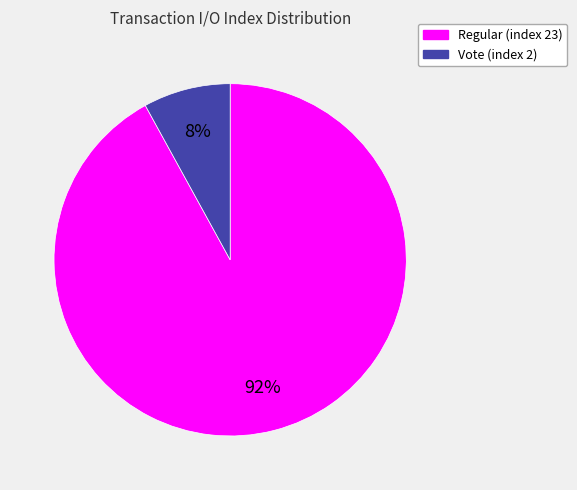

How many segments does this pie chart have?

2